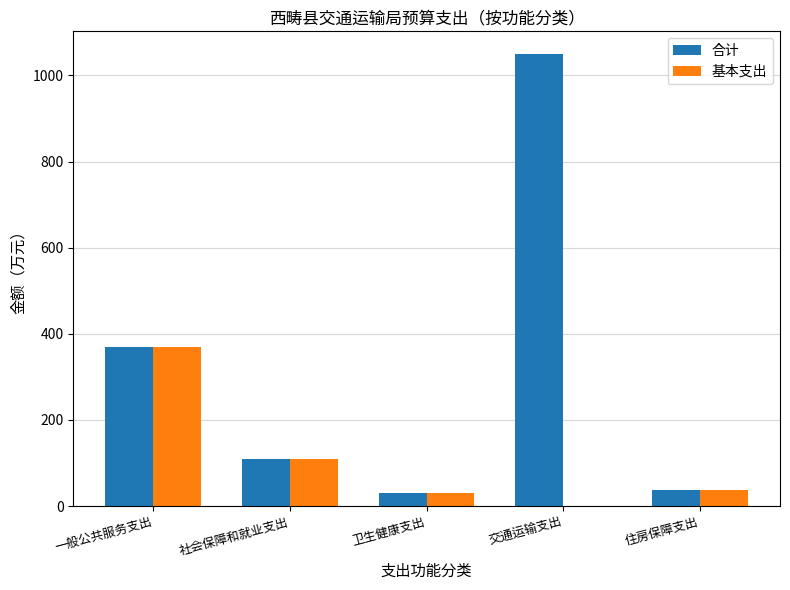

The value of 合计 at 社会保障和就业支出 is 187.4. True or false?

False